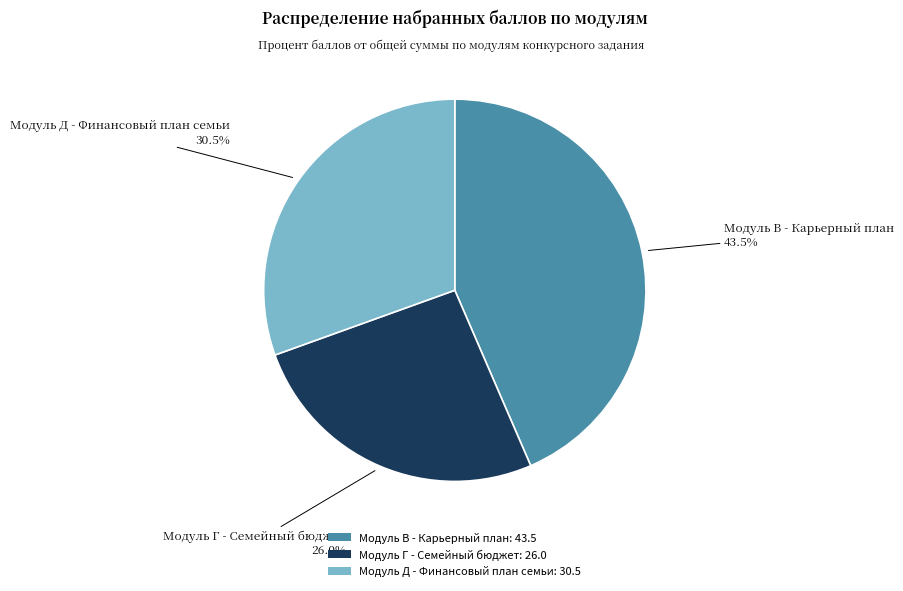

Is Модуль В - Карьерный план the majority of the pie?

No